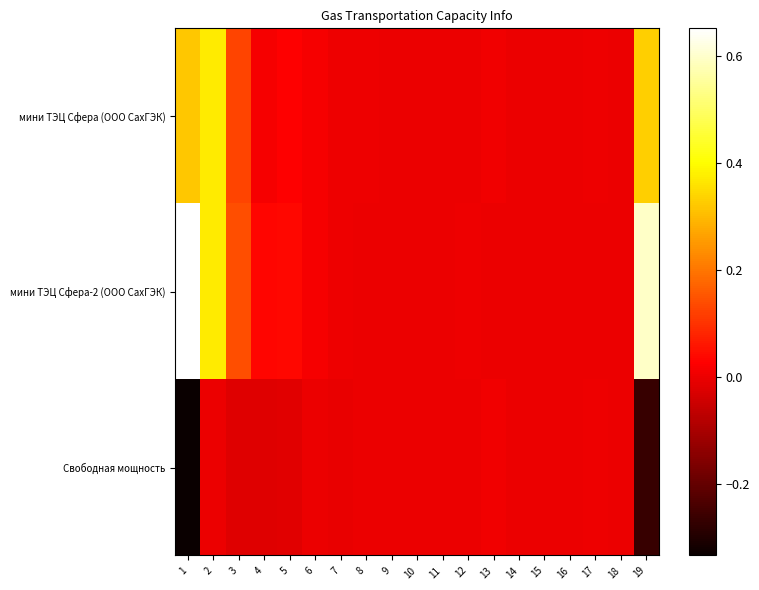

Between 7 and 9, which series saw the biggest shift?

мини ТЭЦ Сфера-2 (ООО СахГЭК)